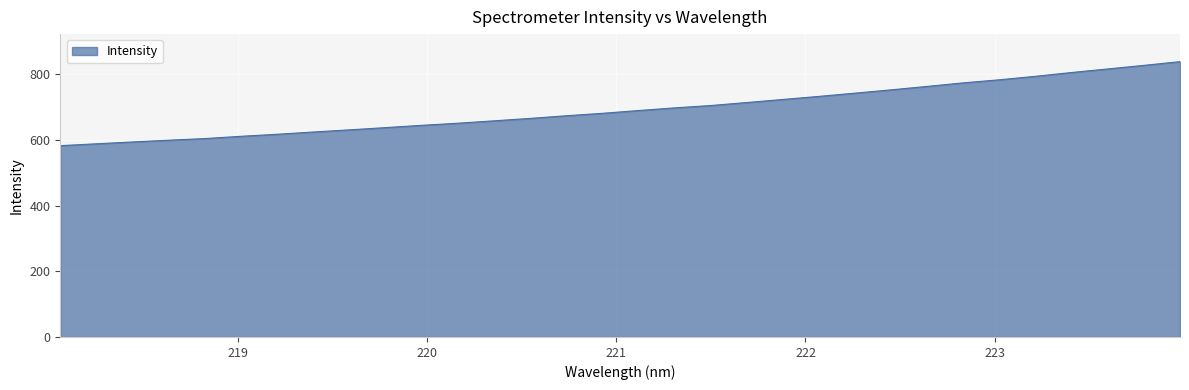

What is the smallest value displayed?

582.3